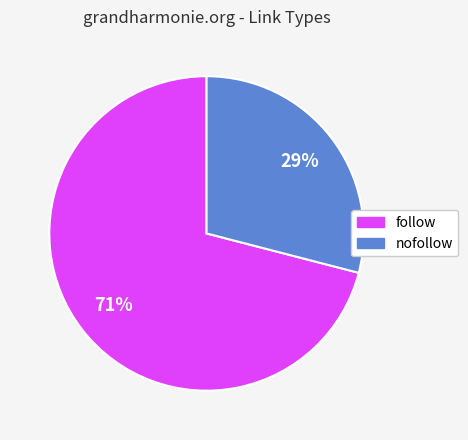

Approximately how many times larger is the value at follow compared to nofollow?

2.4